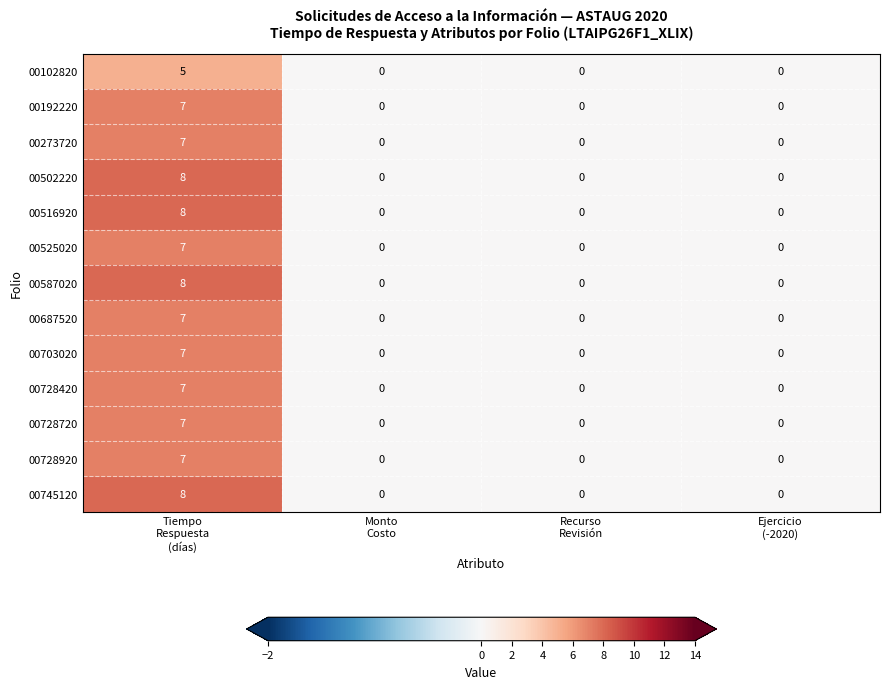

What is the maximum value for 00728720?

7